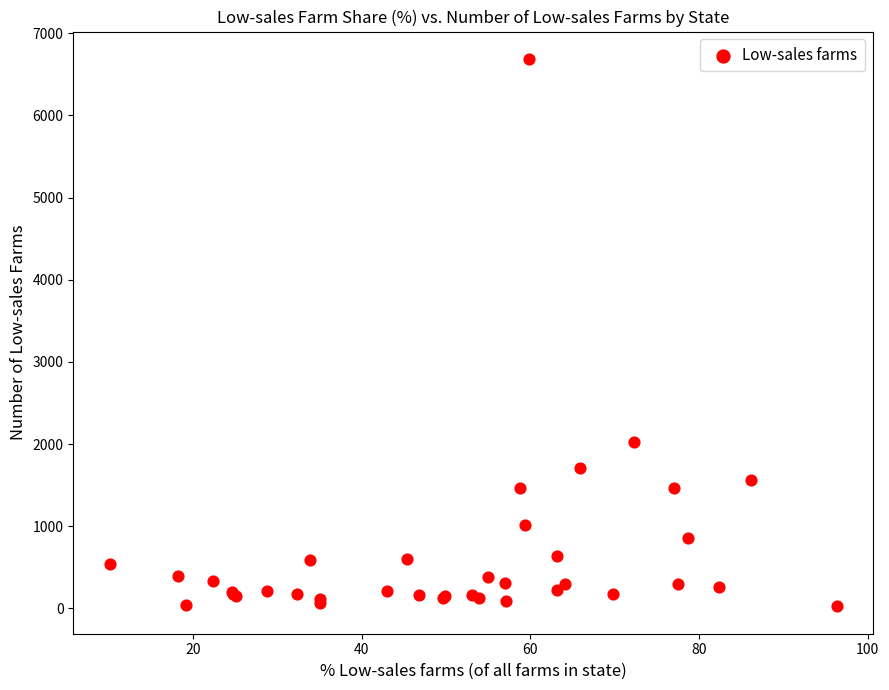

What Y value in the scatter plot is closest to 3356?

2023